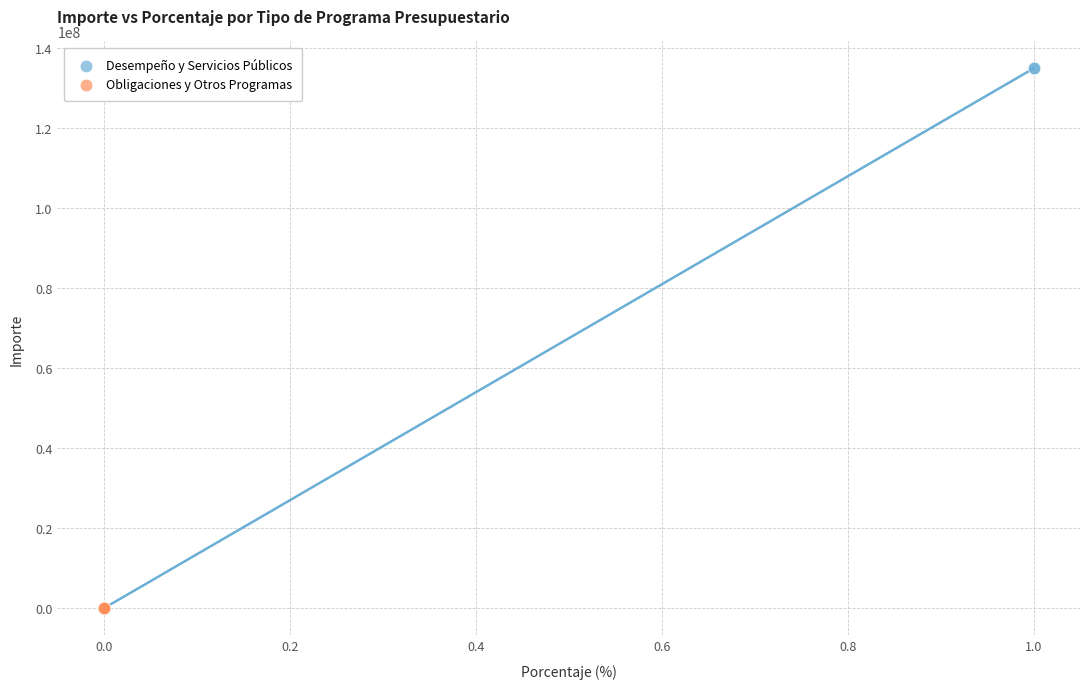

Which series has the largest Y range (max minus min)?

Desempeño y Servicios Públicos